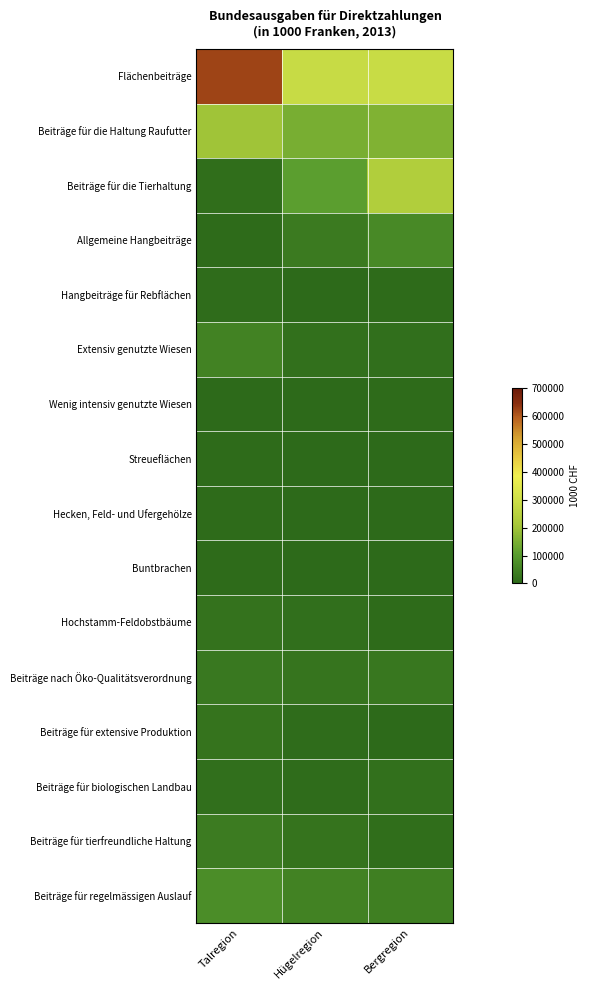

Which series has the largest range (max minus min)?

Flächenbeiträge